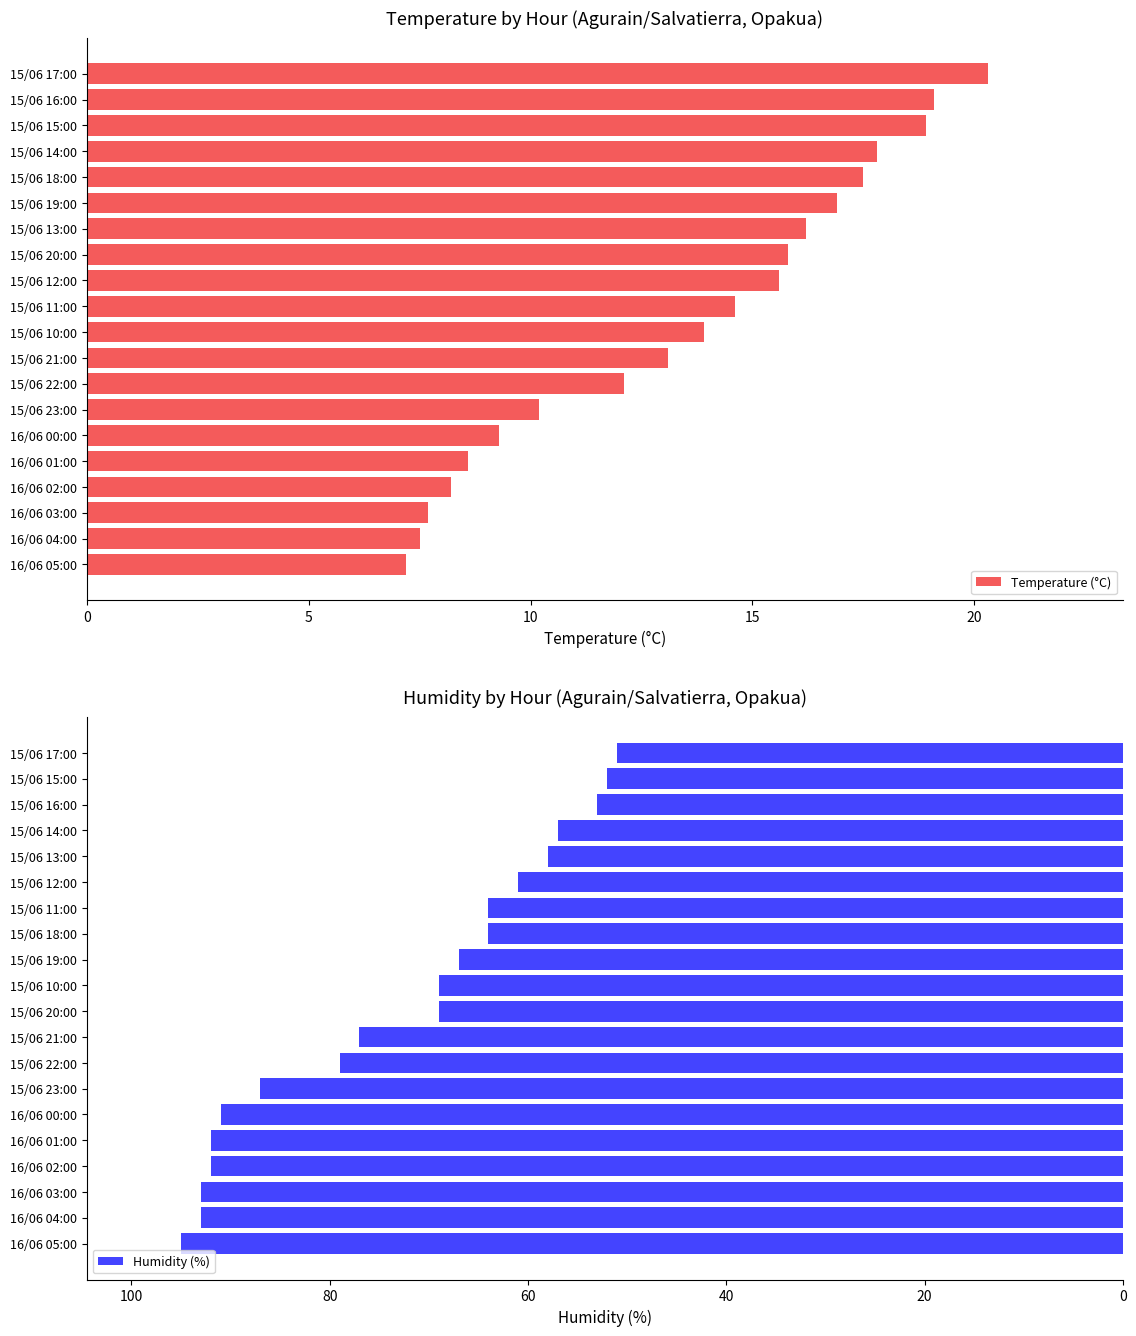

What is the greatest value displayed?

20.3